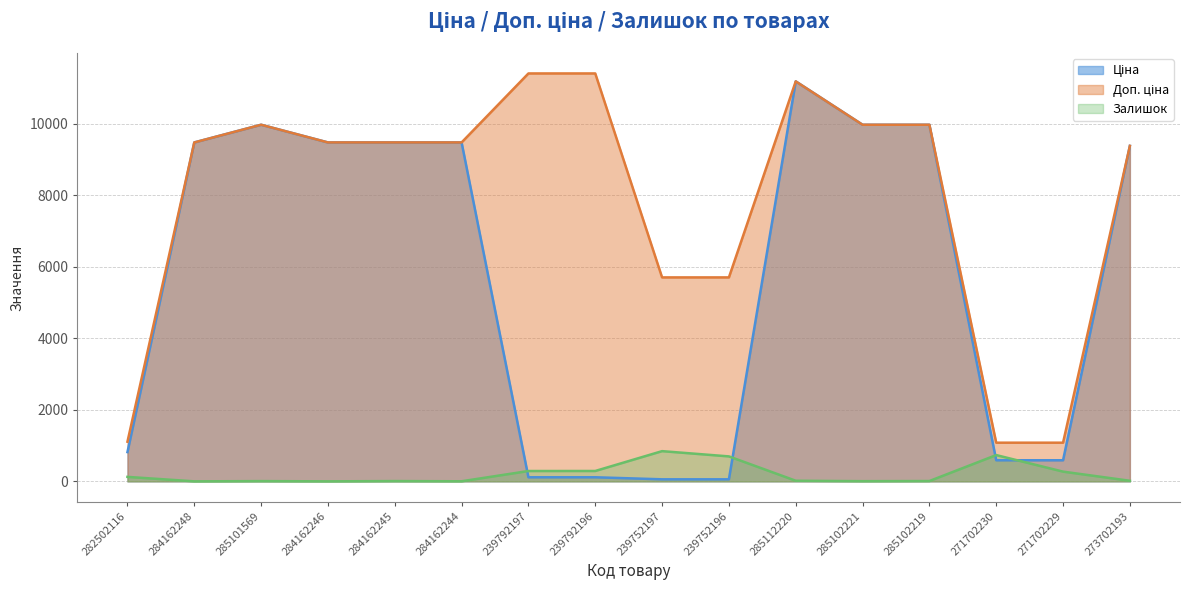

The value of Доп. ціна at 285102221 is 9975.0. True or false?

True